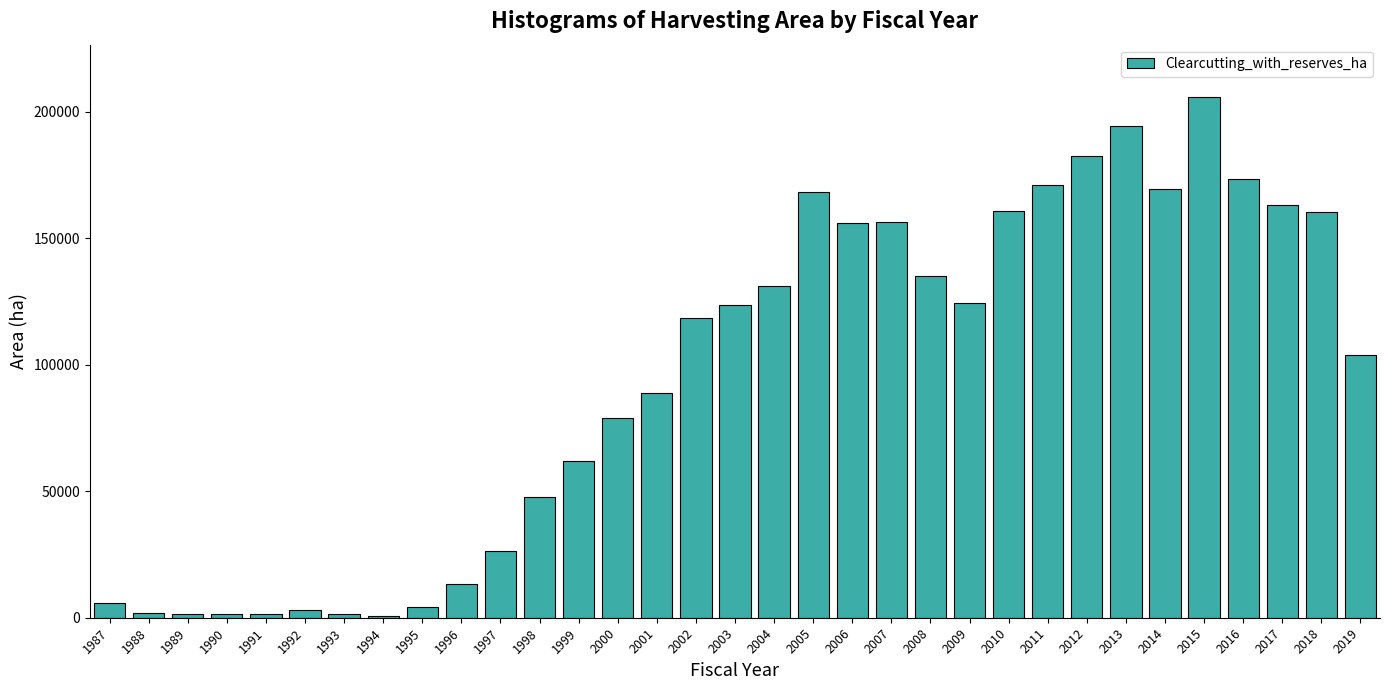

What is the average value?

95090.7